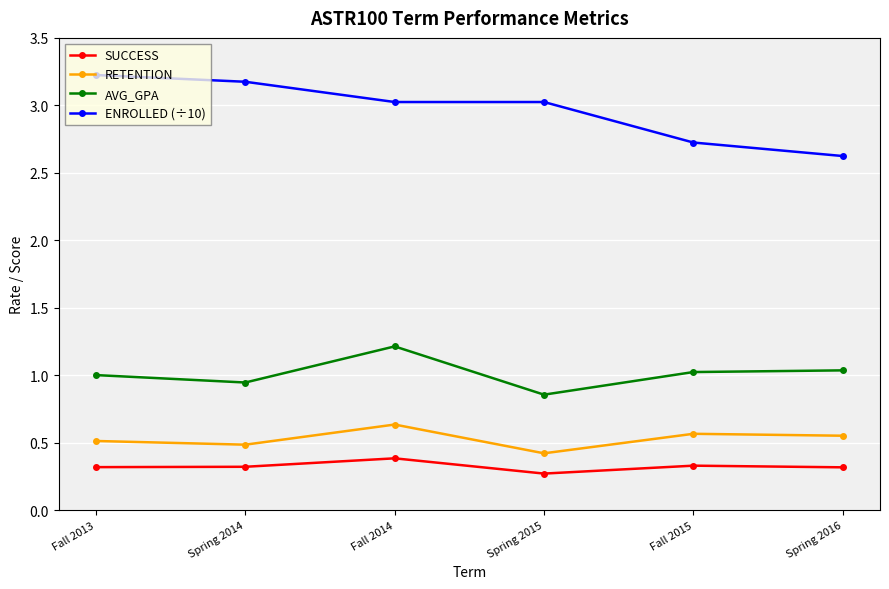

What is the label of the 5th point from the right?

Spring 2014